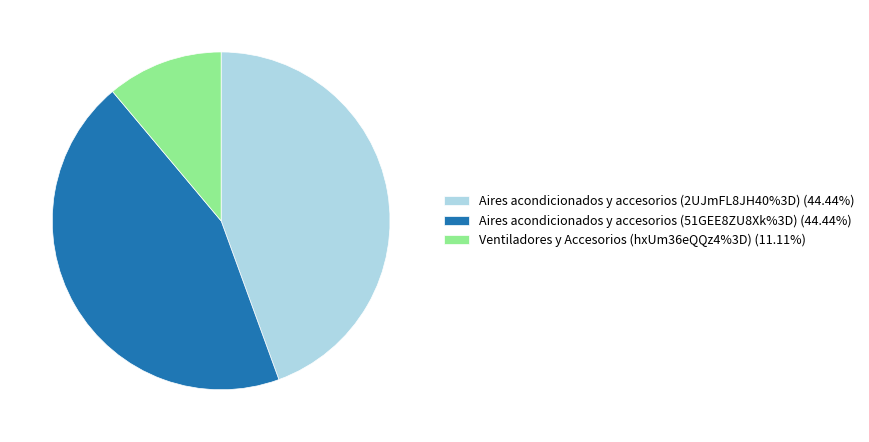

Does any single category account for the majority?

No